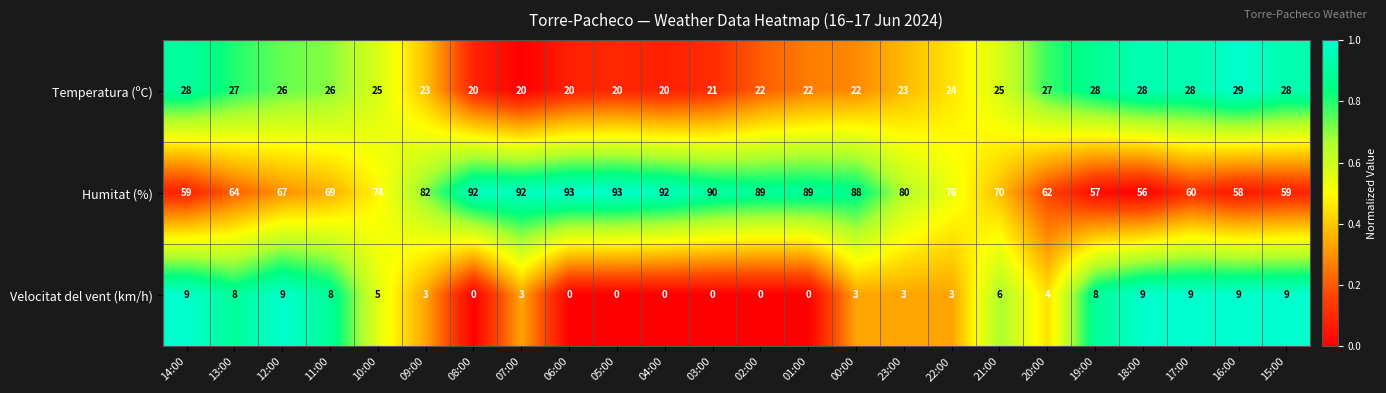

How many data points does each series have?

24